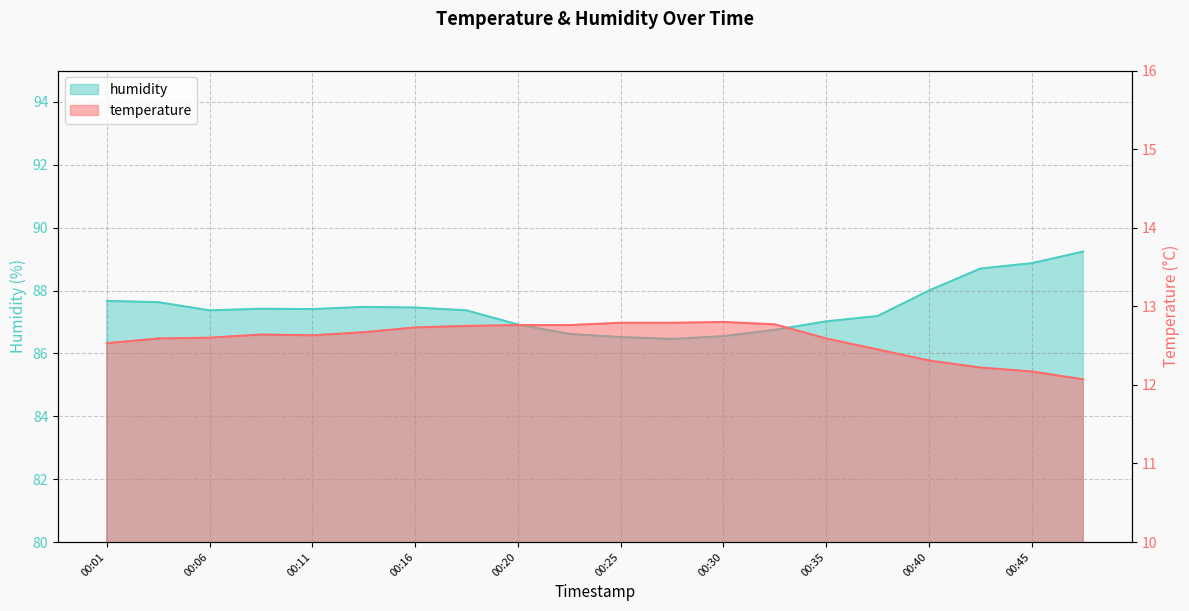

What is the sum of all humidity values?

1748.7